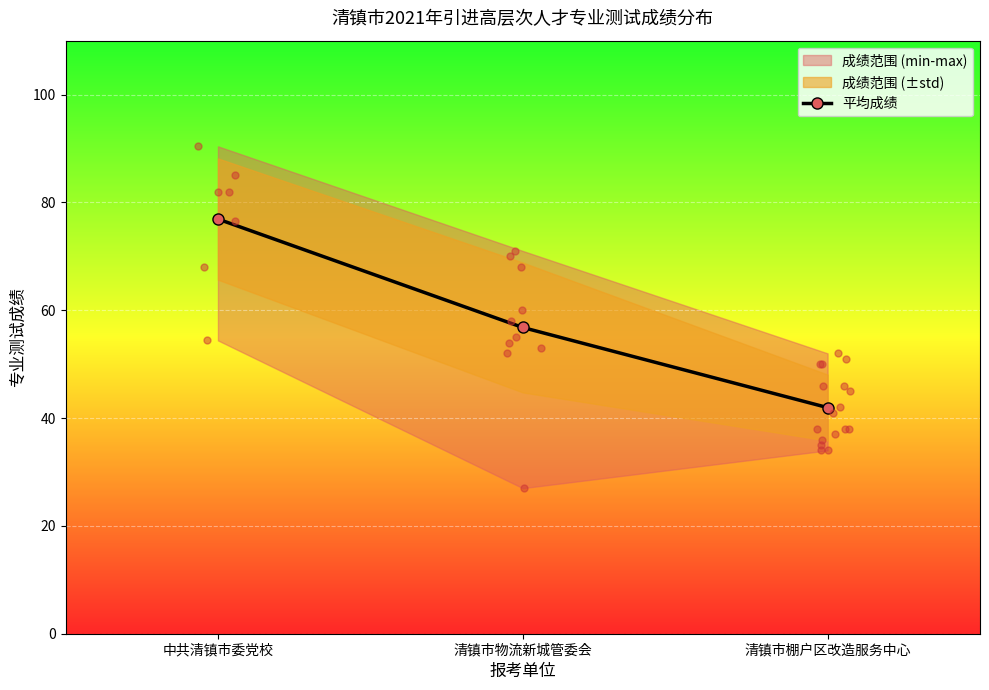

Between 清镇市棚户区改造服务中心 and 清镇市物流新城管委会, which is larger?

清镇市物流新城管委会